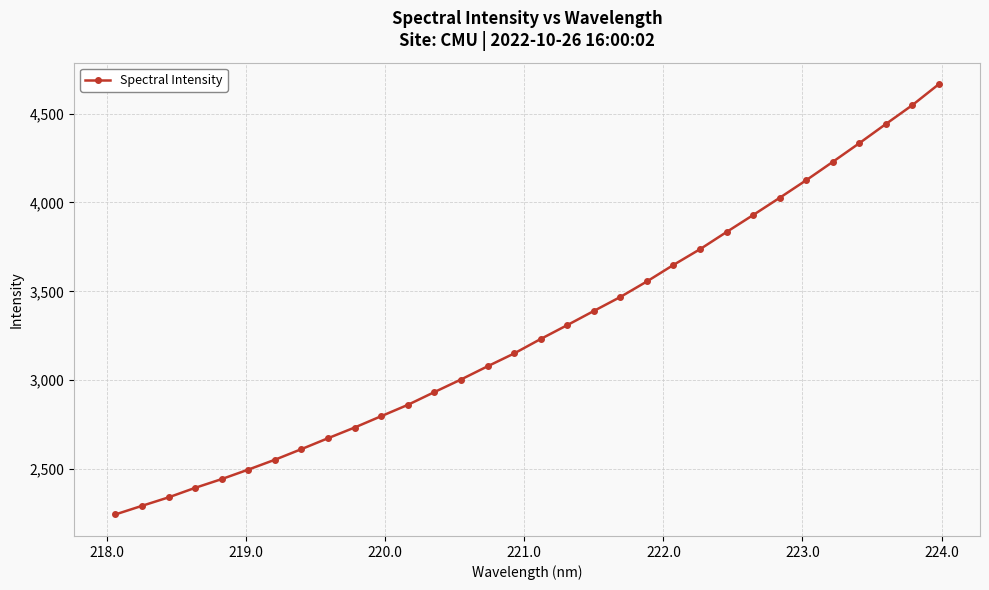

Is this an area chart (filled region under the line)?

No